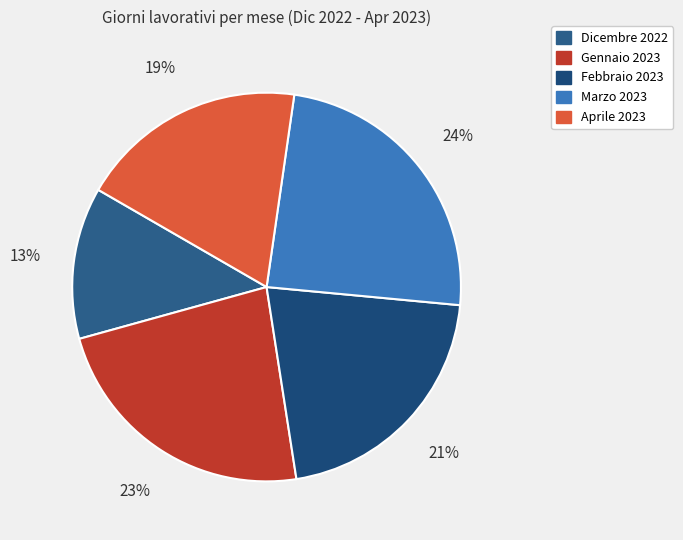

Does Aprile 2023 account for over 50% of the chart?

No